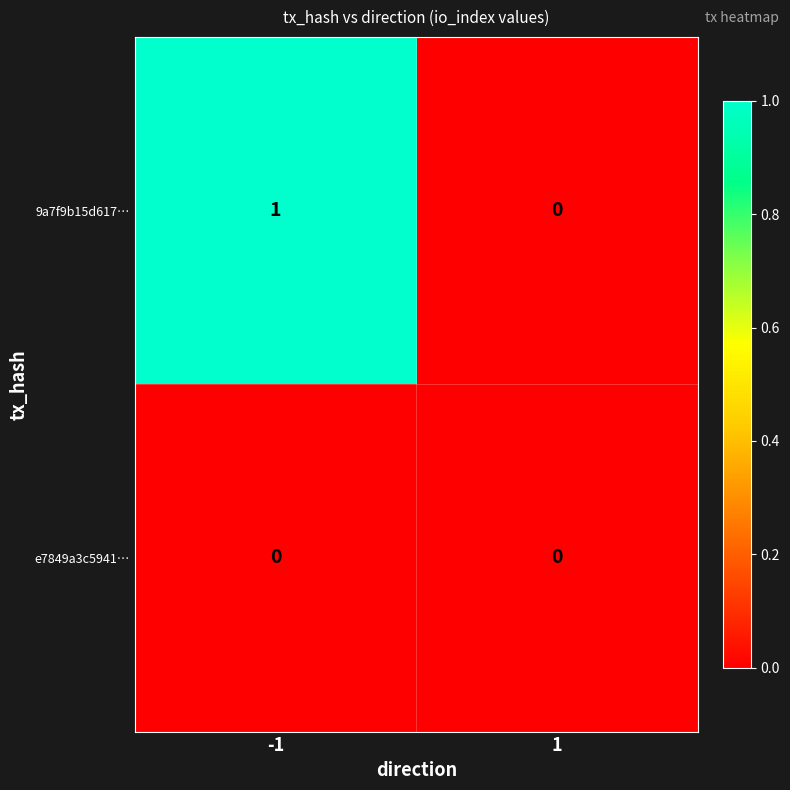

Which series has the largest total across all categories?

9a7f9b15d617…